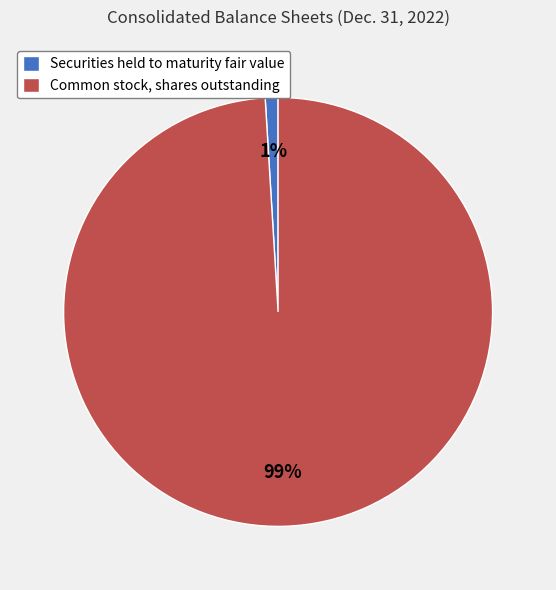

True or false: Common stock, shares outstanding accounts for 99% of the total.

True